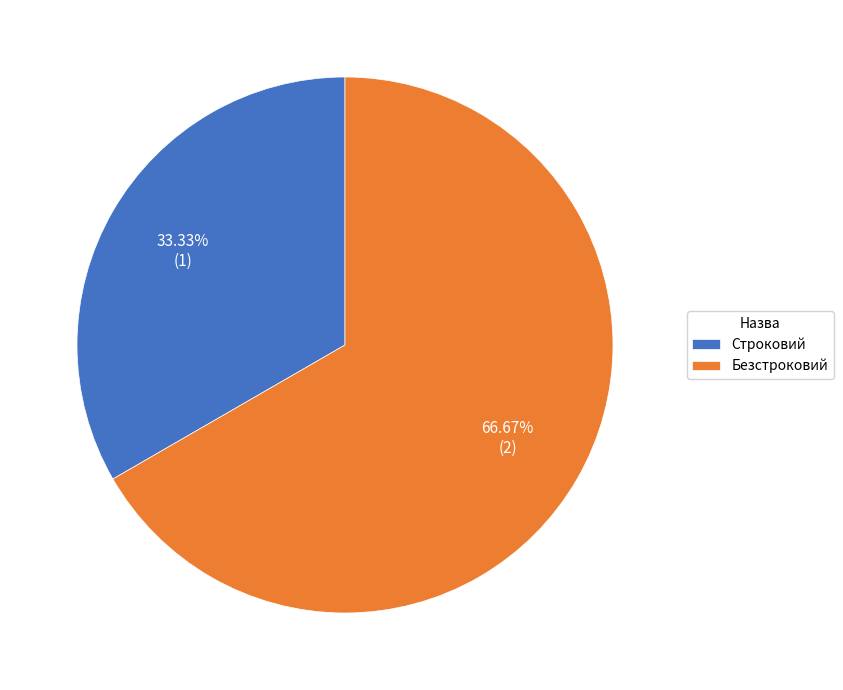

To the nearest percent, what is the average slice percentage?

50%